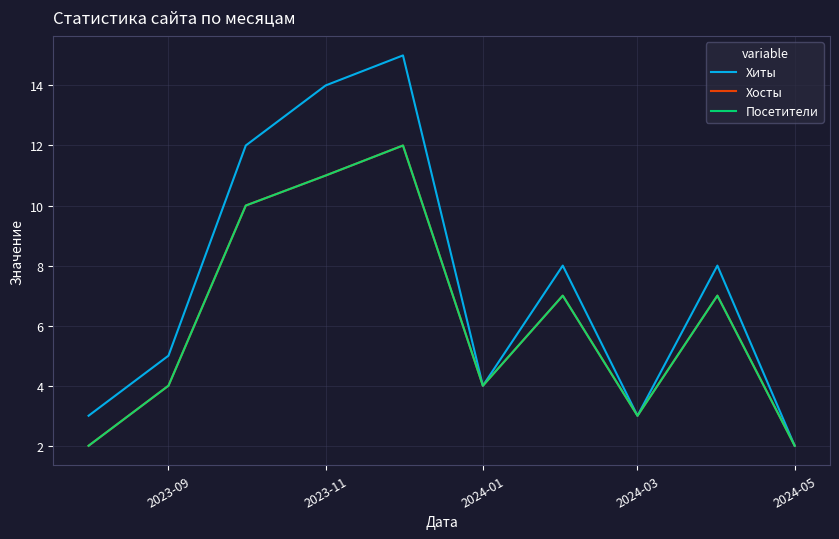

Is this an area chart (filled region under the line)?

No